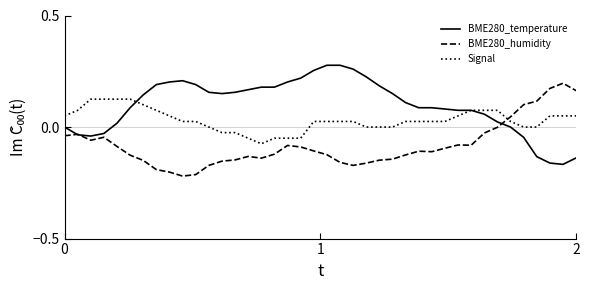

How many intersections are there between Signal and BME280_humidity?

1